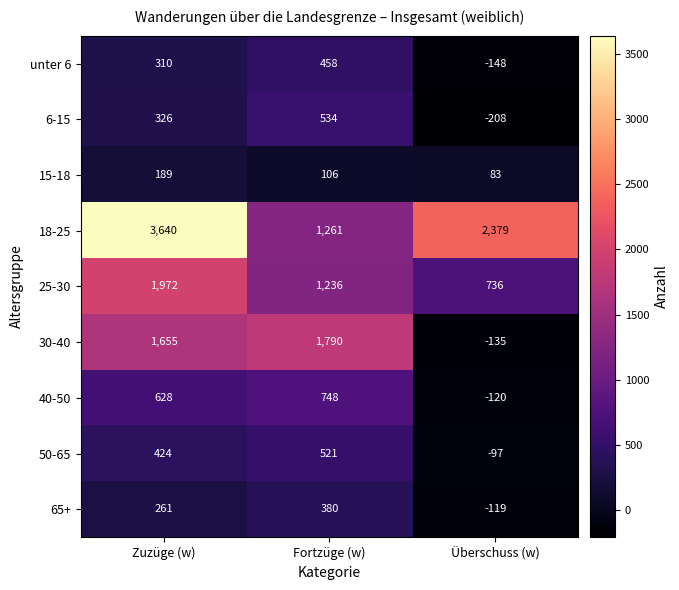

At how many categories does at least one series exceed 386?

3